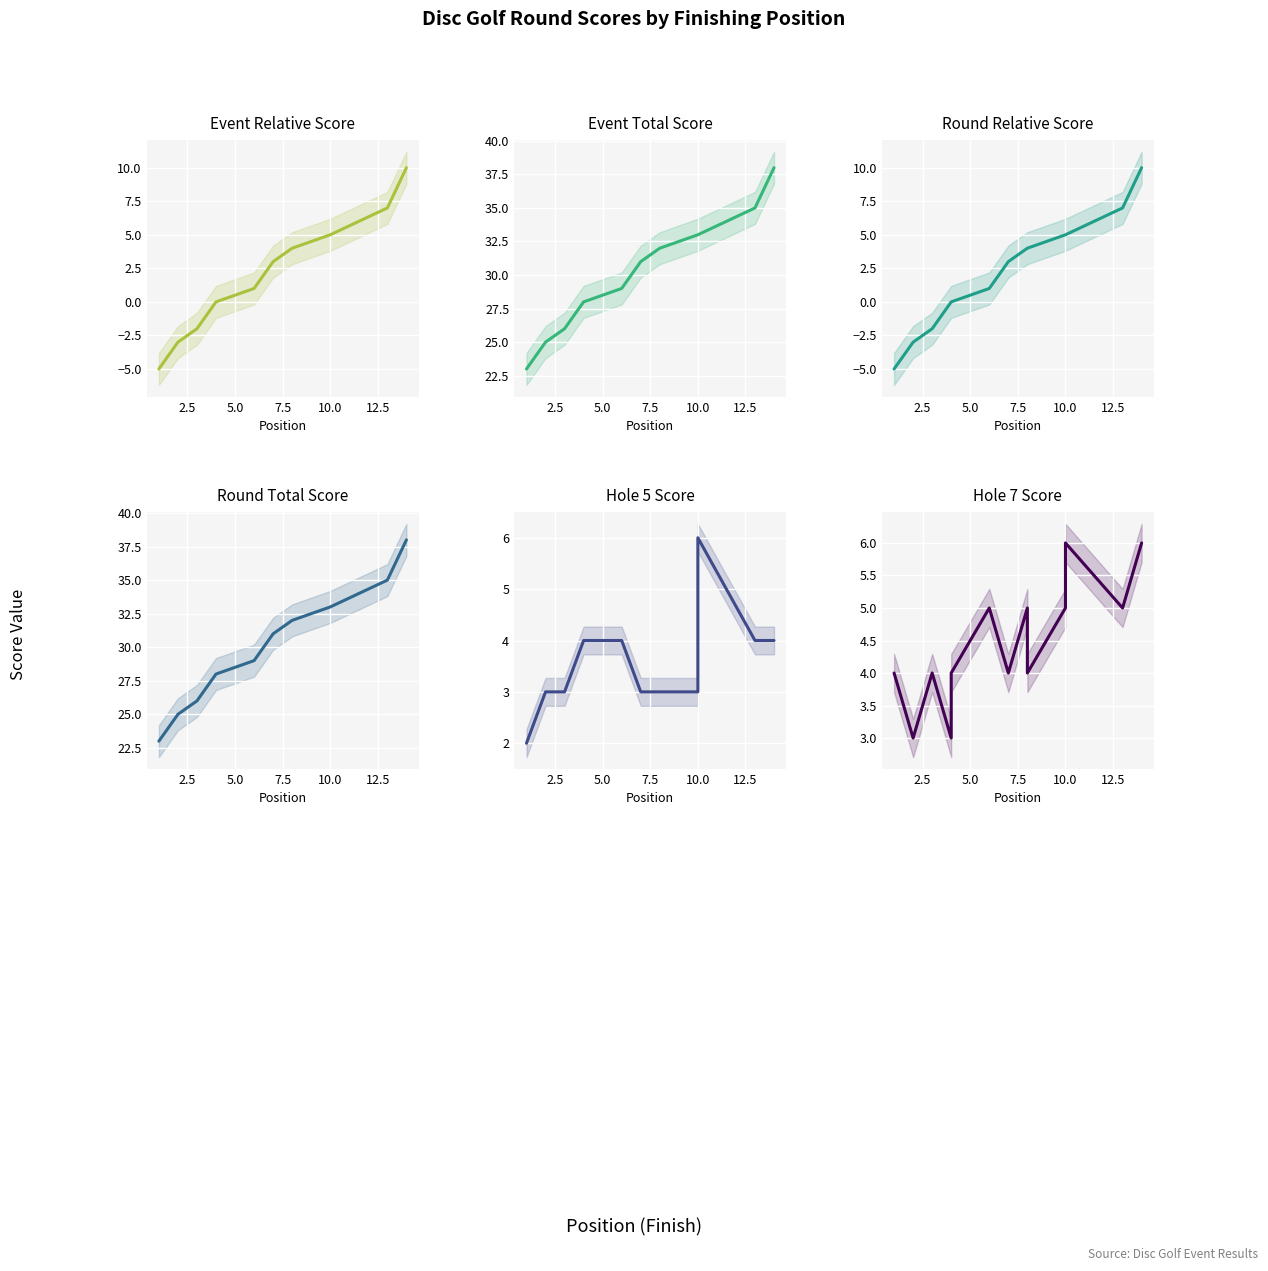

True or false: round_relative_score has more than 1 points higher than both neighbors.

False